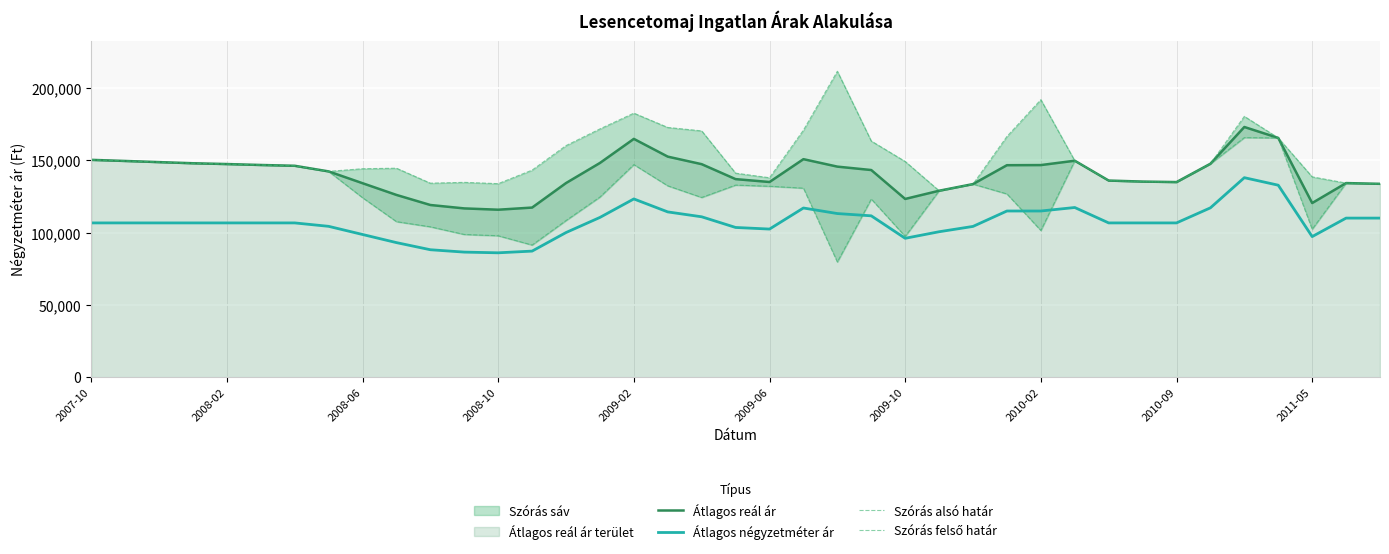

True or false: Átlagos reál ár has a value of 260945 at 2008-02.

False